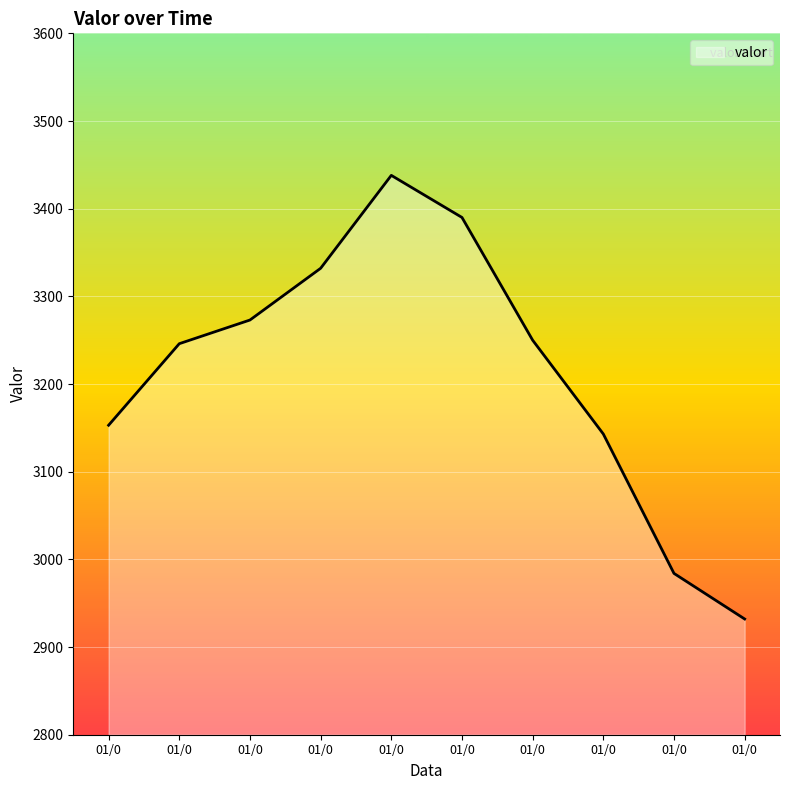

Does the chart display data point markers on the line(s)?

No